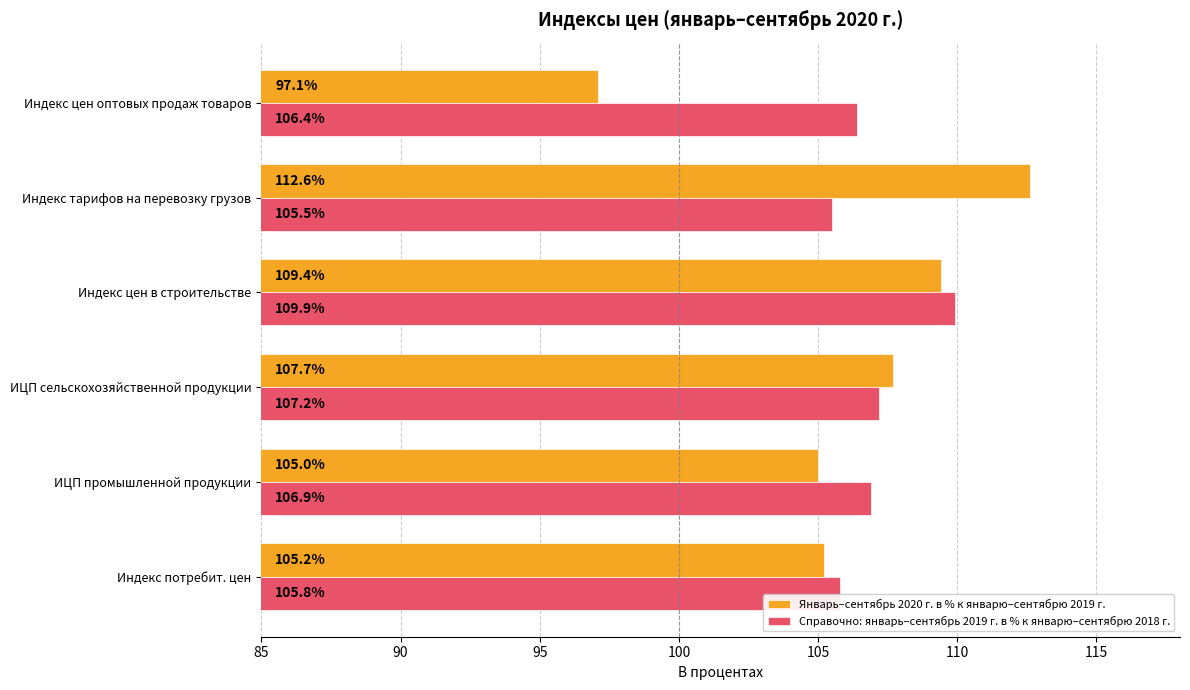

The Январь–сентябрь 2020 г. в % к январю–сентябрю 2019 г. series shows 112.6 at Индекс тарифов на перевозку грузов. True or false?

True